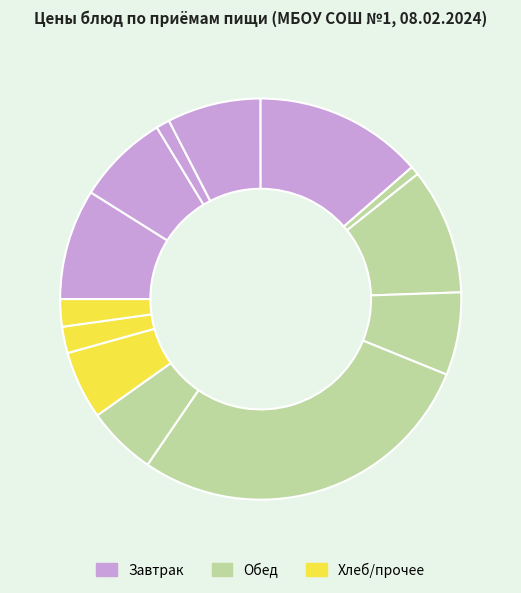

Count the number of slices in the pie.

13